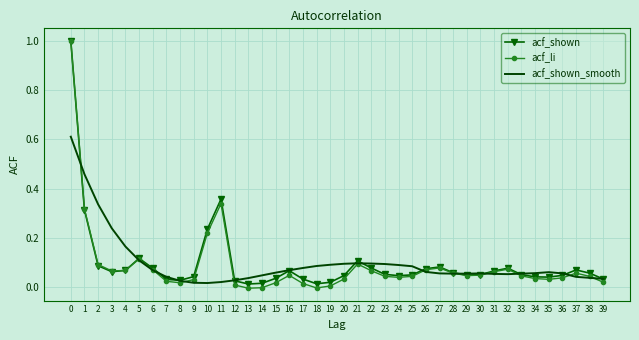

True or false: acf_shown has a value of 0.1 at 6.

True